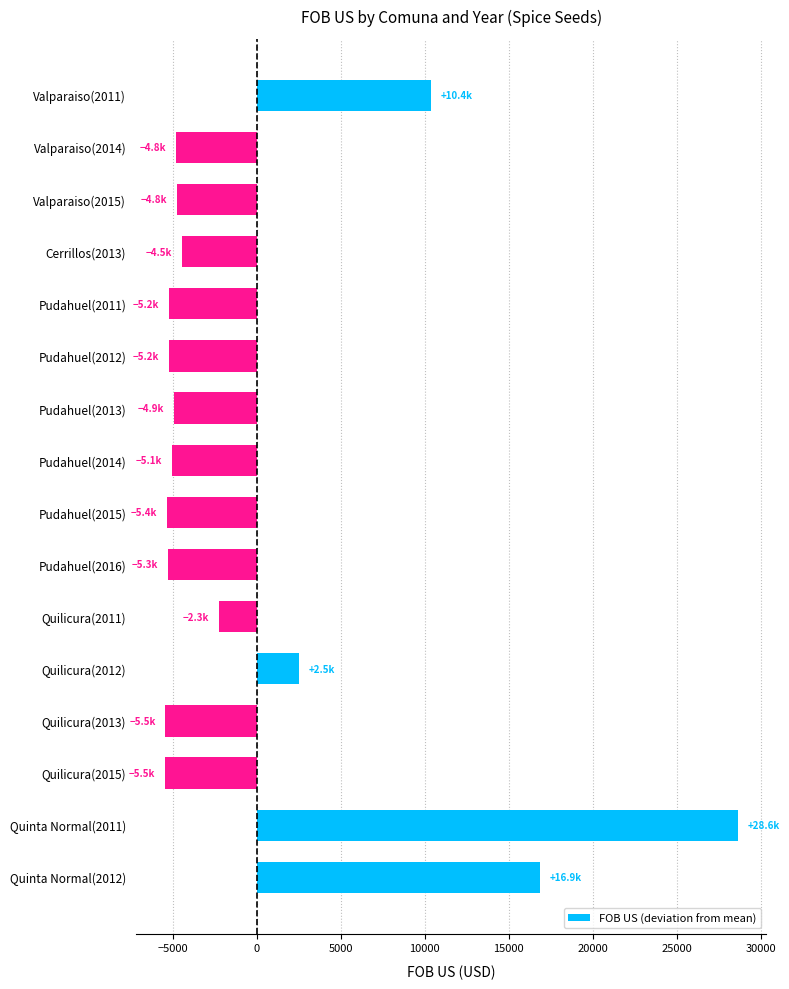

Between Pudahuel(2014) and Quinta Normal(2011), which is larger?

Quinta Normal(2011)